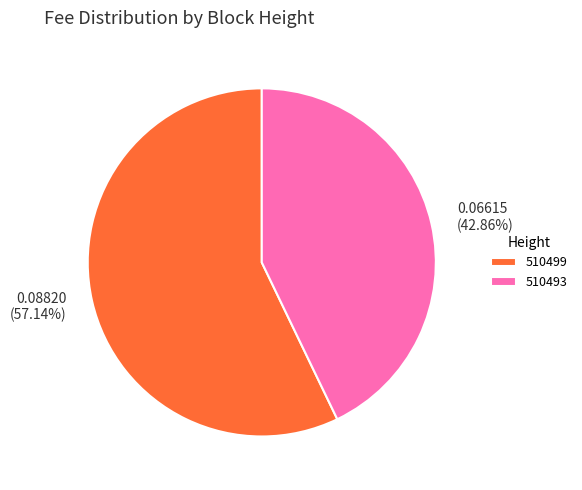

Does 510499 represent more than half of the total?

Yes